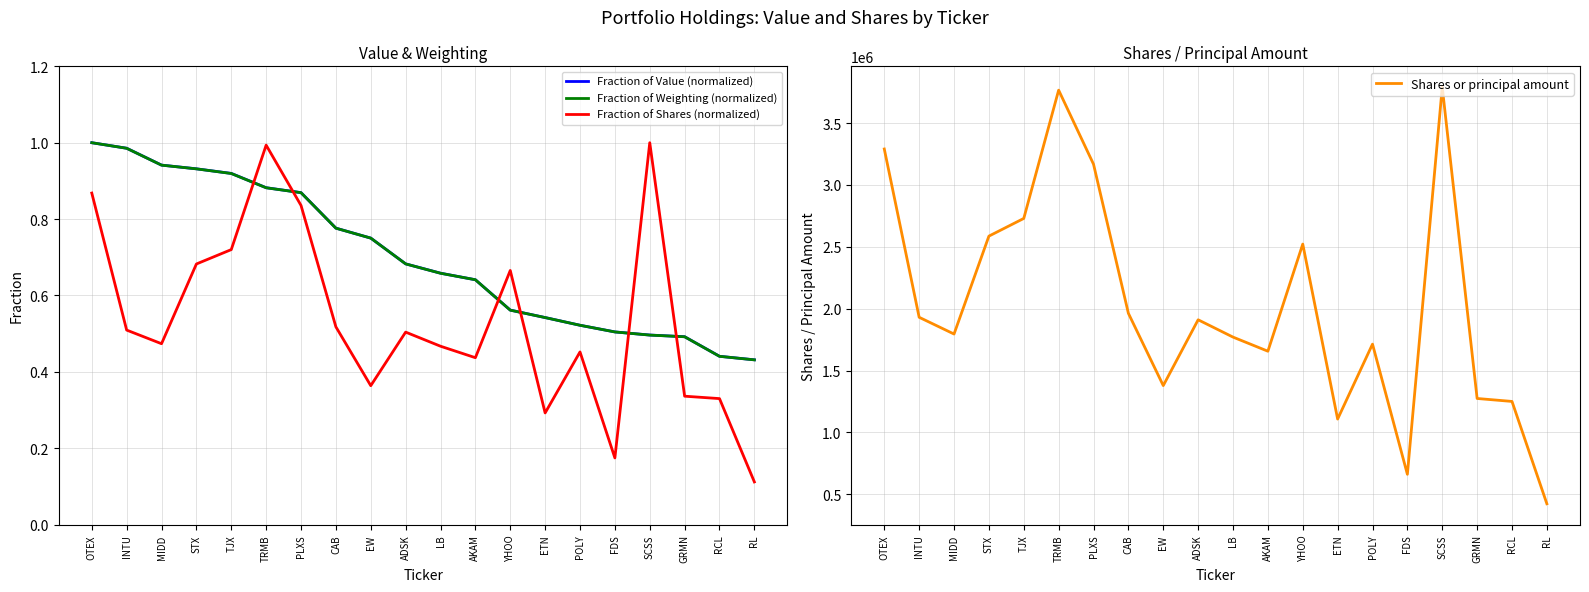

What position from the right is RCL?

2